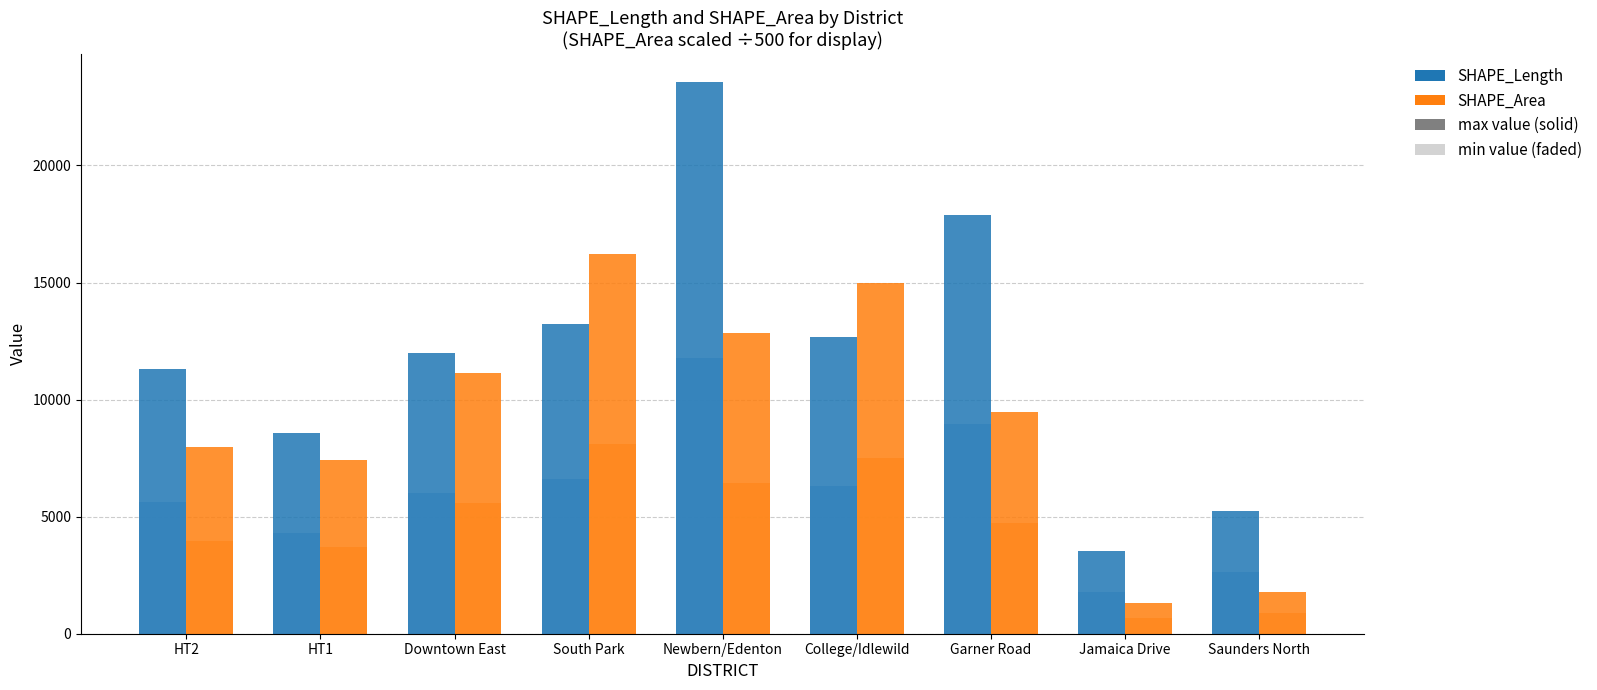

What is the difference between the maximum and minimum values in the SHAPE_Area (÷500) series?

14885.8